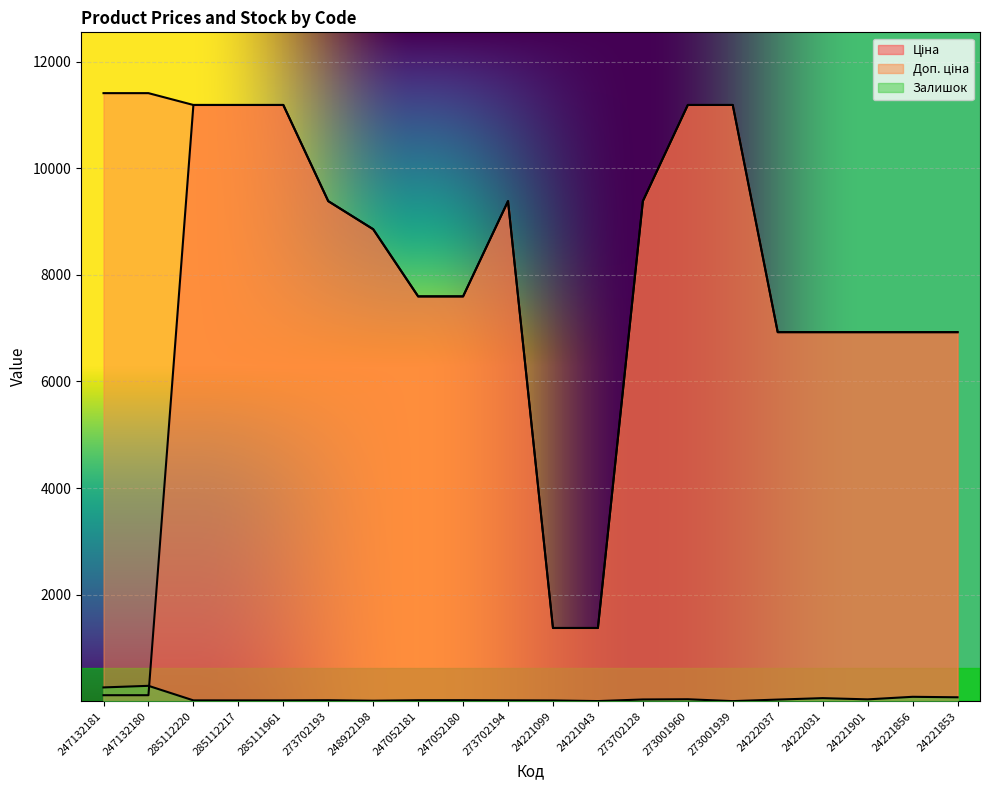

Reading left to right, transcribe all the data shown in this chart.

Ціна: 114.1	114.1	11188.2	11188.2	11188.2	9384.0	8856.7	7596.5	7596.5	9384.0	1375.4	1375.4	9384.0	11188.2	11188.2	6925.7	6925.7	6925.7	6925.7	6925.7
Доп. ціна: 11410.0	11410.0	11188.2	11188.2	11188.2	9384.0	8856.7	7596.5	7596.5	9384.0	1375.0	1375.0	9384.0	11188.2	11188.2	6925.7	6925.7	6925.7	6925.7	6925.7
Залишок: 260.0	290.0	17.0	17.0	17.0	20.0	11.0	20.0	21.0	18.0	16.0	4.0	34.0	38.0	3.0	32.0	59.0	36.0	84.0	75.0